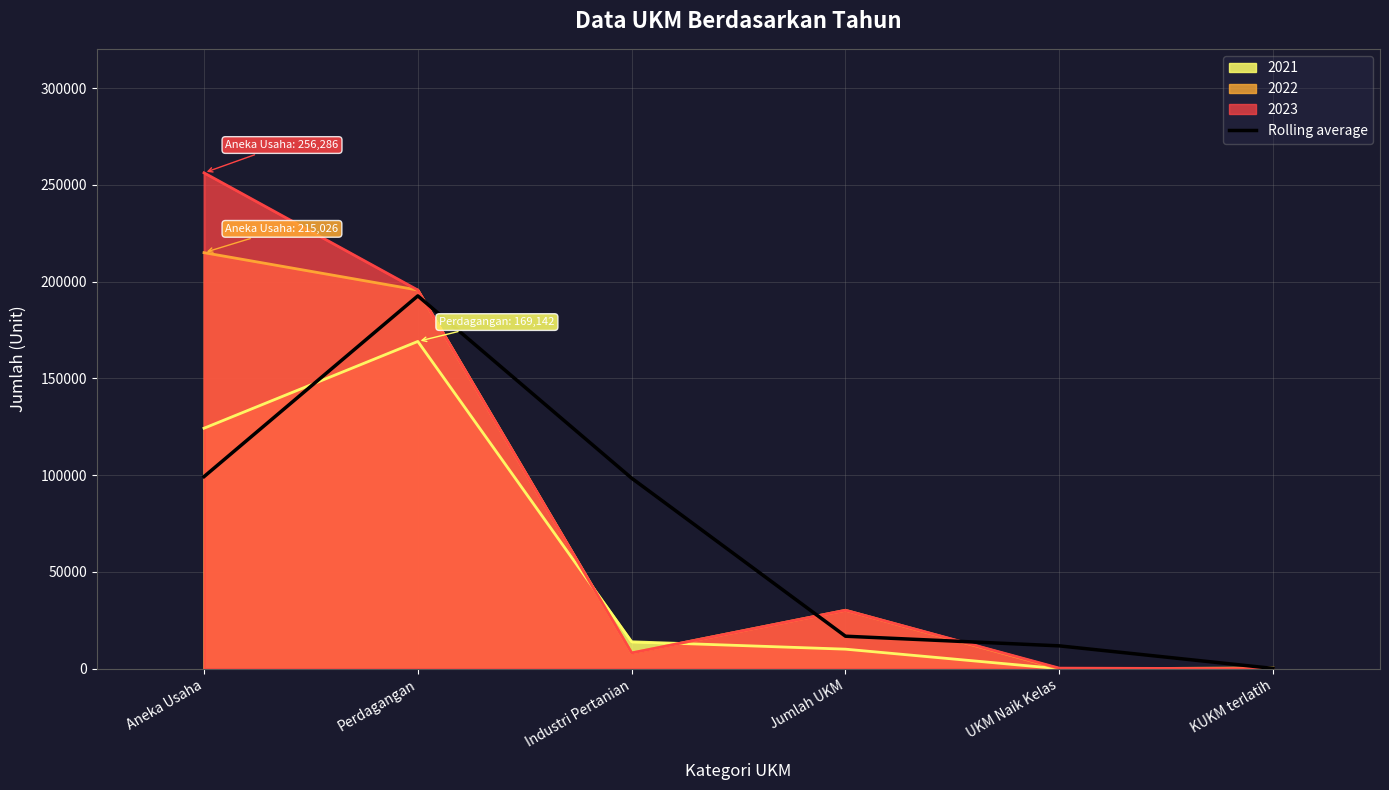

How many points are higher than both their immediate neighbors (excluding endpoints)?

1